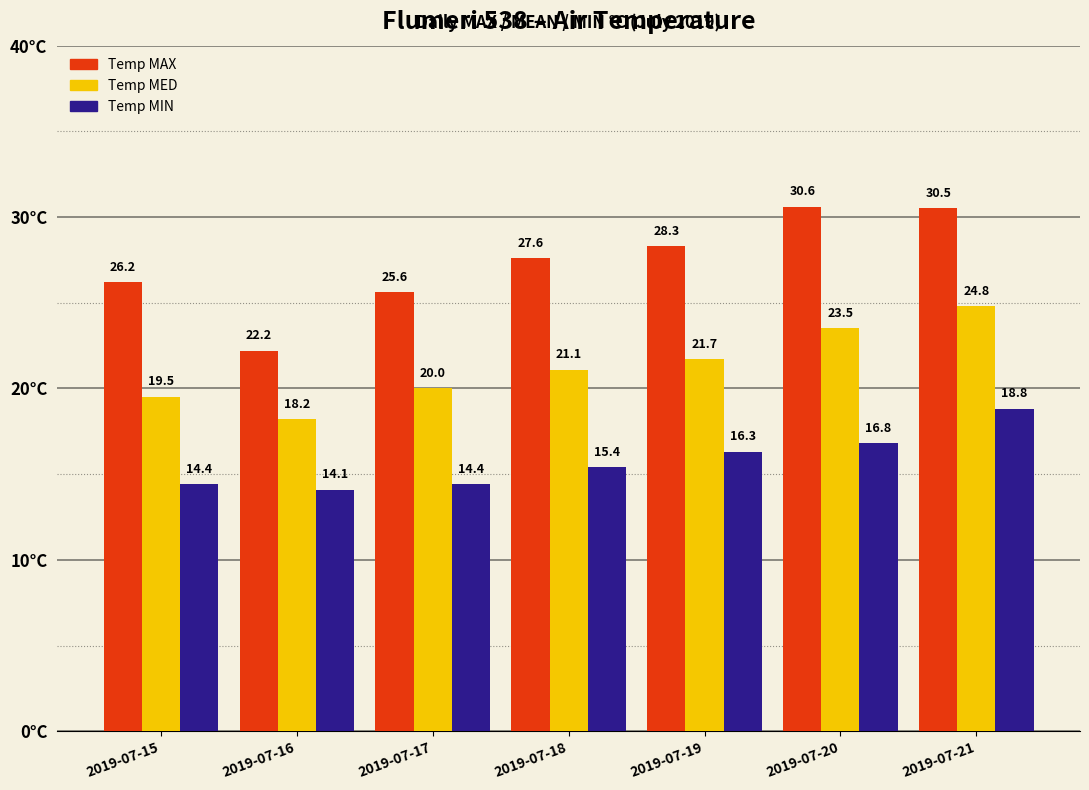

Reading left to right, list all the values displayed in this chart.

Temp MAX: 26.2	22.2	25.6	27.6	28.3	30.6	30.5
Temp MED: 19.5	18.2	20.0	21.1	21.7	23.5	24.8
Temp MIN: 14.4	14.1	14.4	15.4	16.3	16.8	18.8